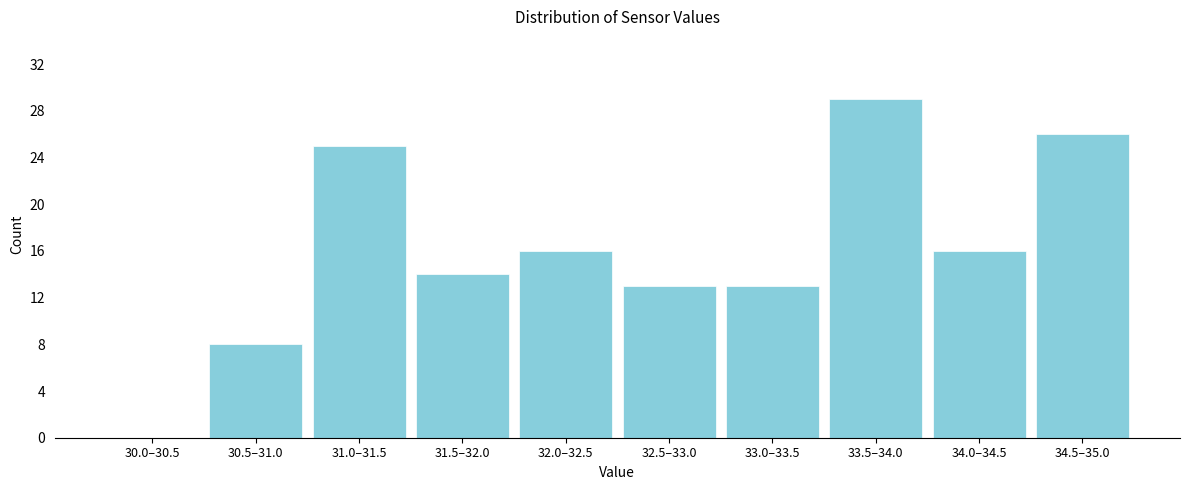

Reading right to left, extract all data points from this chart.

34.5–35.0=26	34.0–34.5=16	33.5–34.0=29	33.0–33.5=13	32.5–33.0=13	32.0–32.5=16	31.5–32.0=14	31.0–31.5=25	30.5–31.0=8	30.0–30.5=0